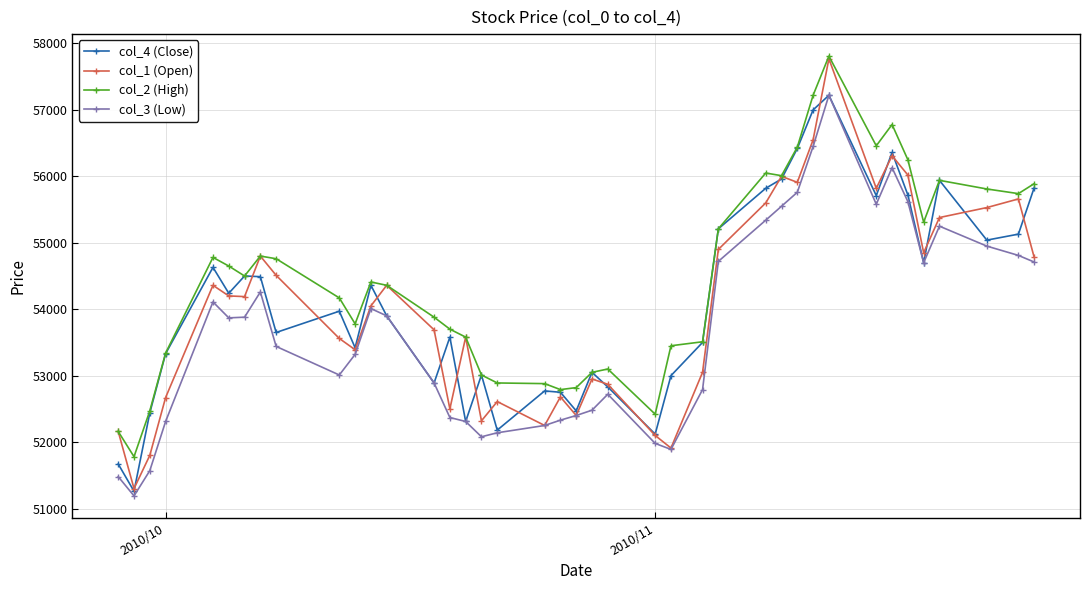

What is the value of the col_4 (Close) point at the 21st from the left?

52470